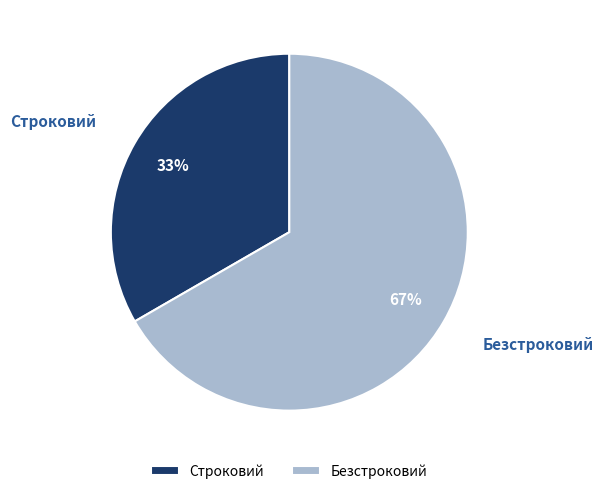

Is Строковий the majority of the pie?

No